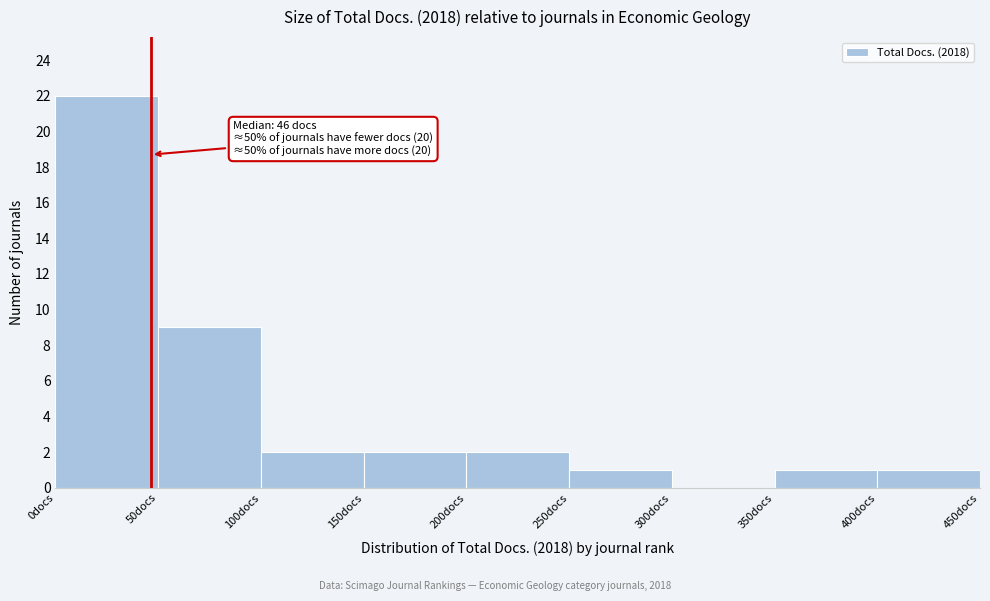

Over which range of the x-axis is the bar tallest?

0 to 50